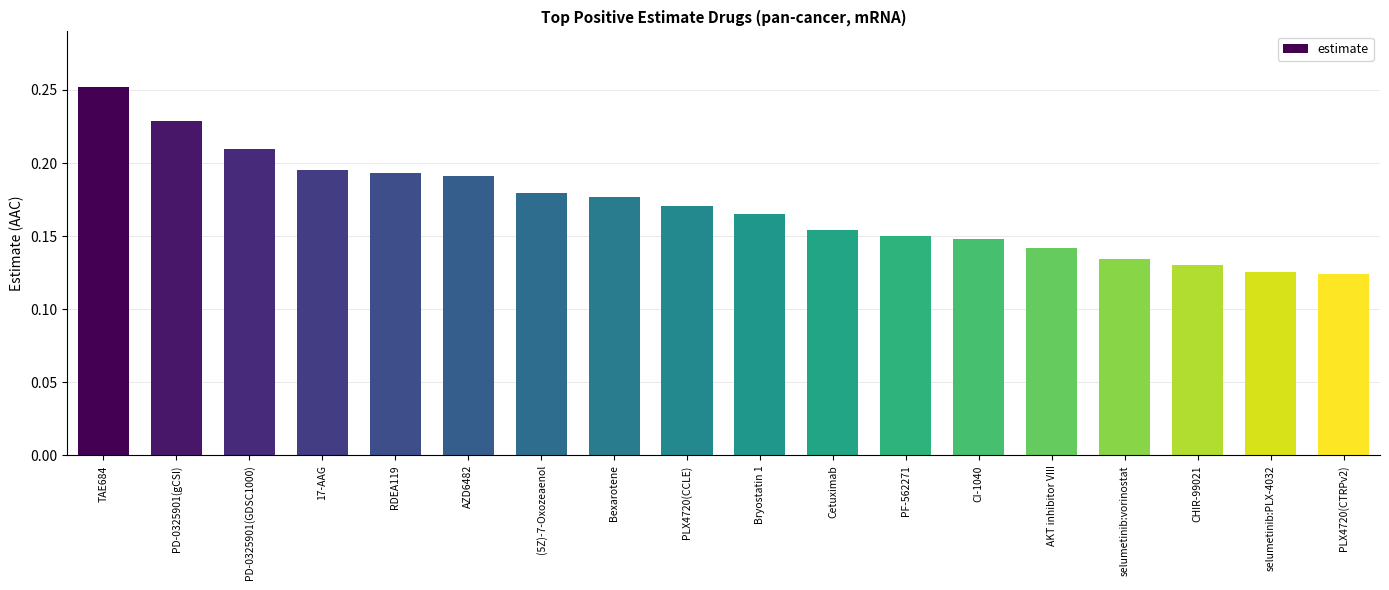

Is it true that the value at PD-0325901(gCSI) is 0.4?

False